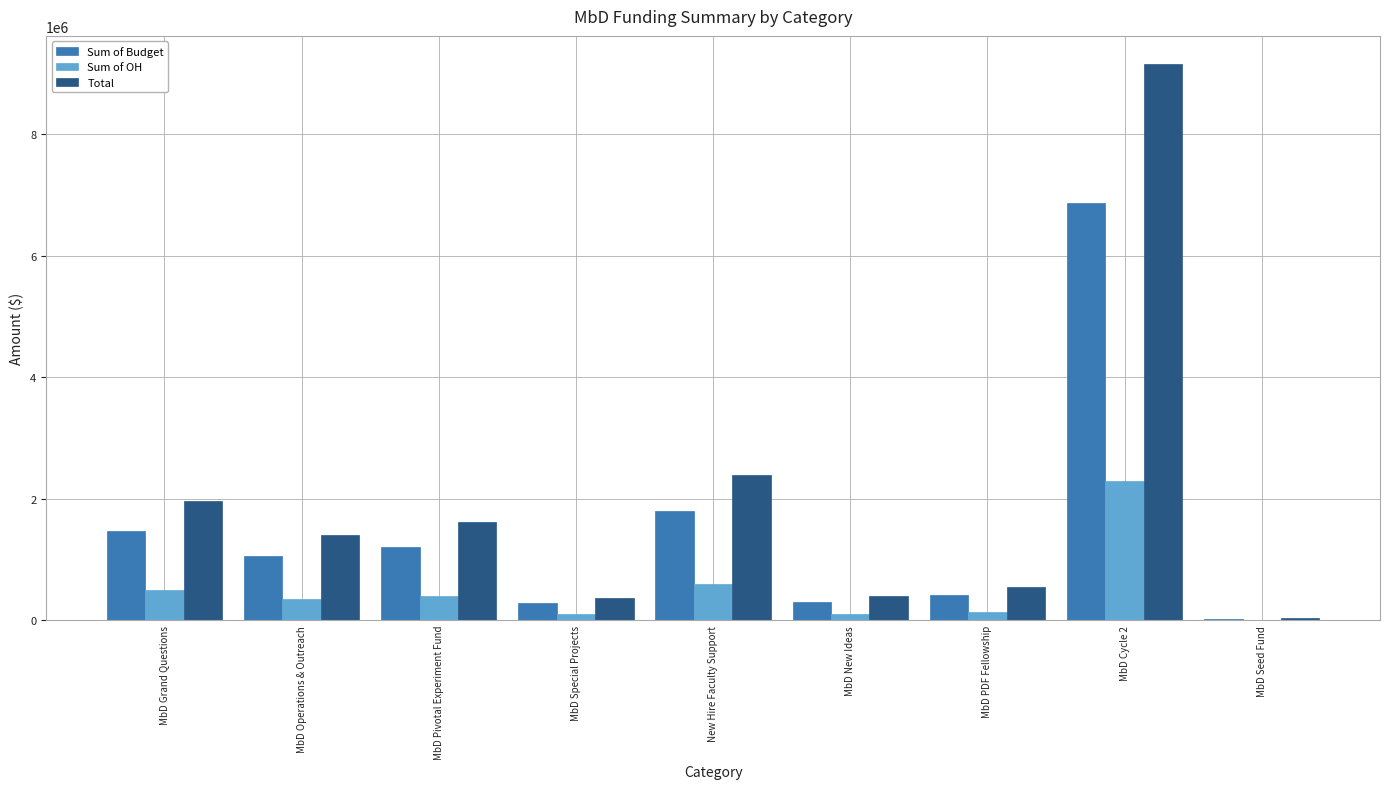

The value of Sum of Budget at MbD Cycle 2 is 12358402.3. True or false?

False